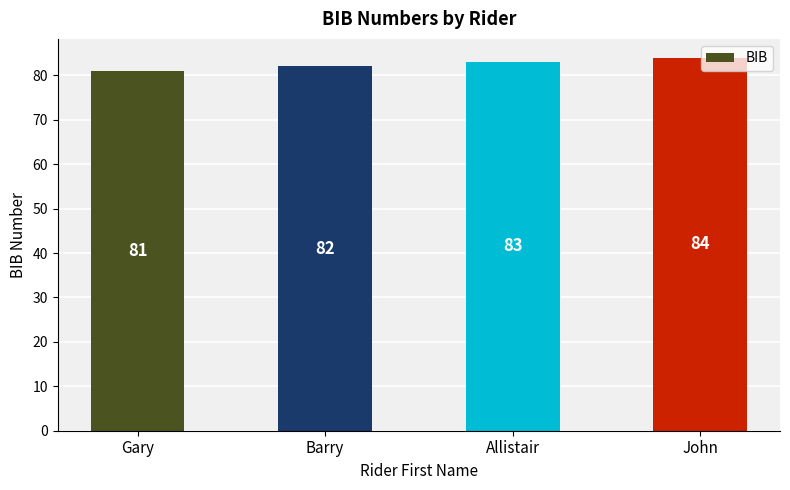

Reading left to right, extract all data points from this chart.

Gary=81	Barry=82	Allistair=83	John=84